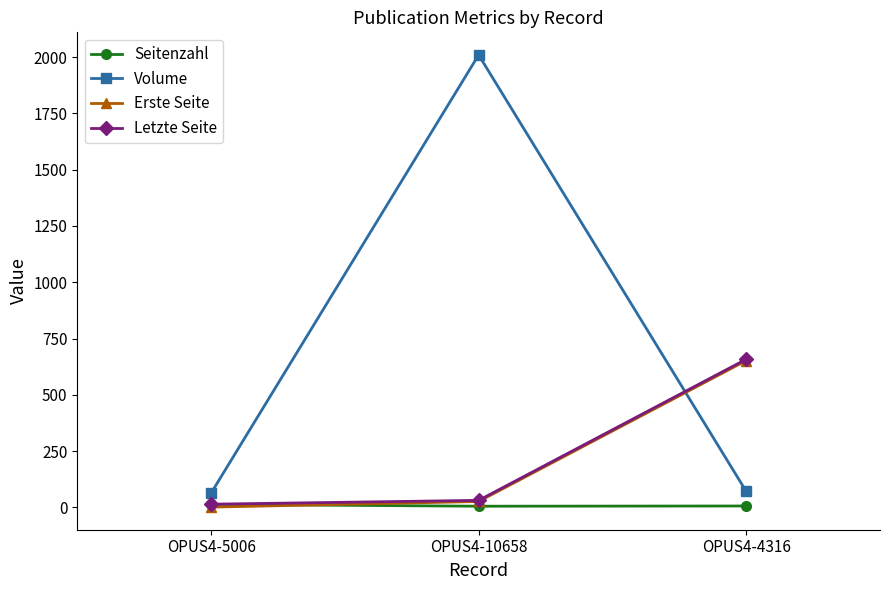

Which series has the widest spread of values?

Volume